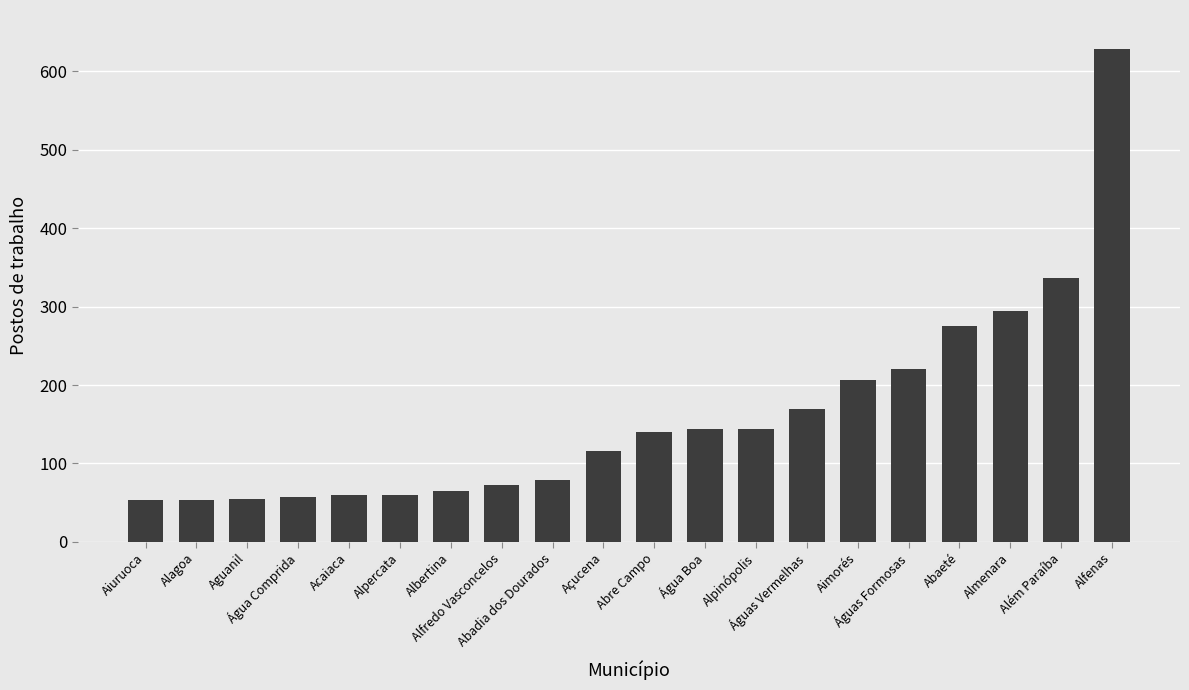

What is the average value?

161